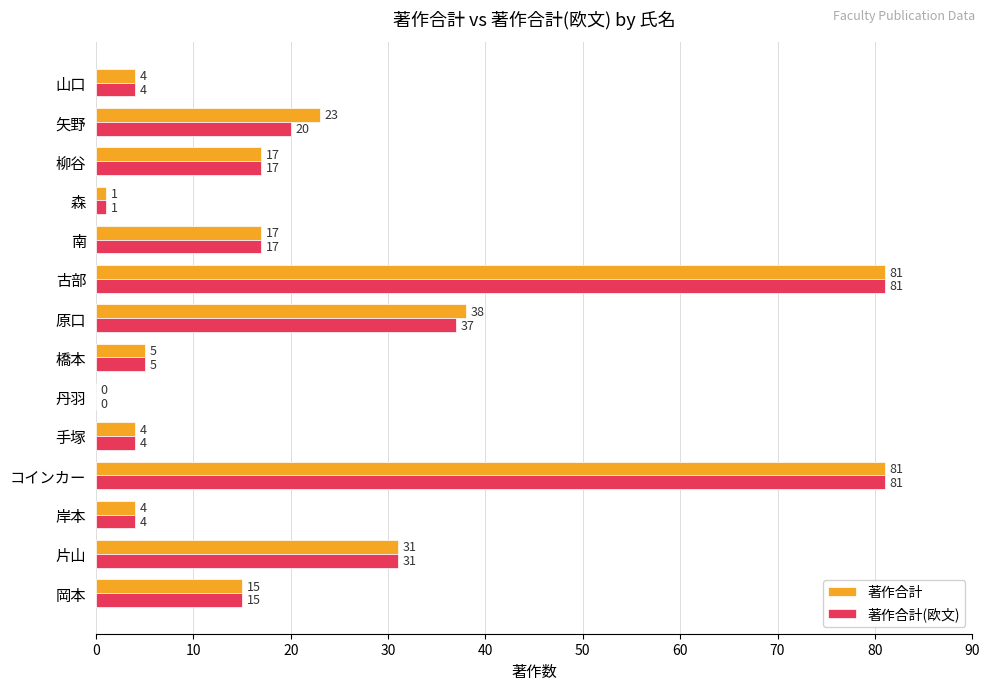

What is the total value across all series at 手塚?

8